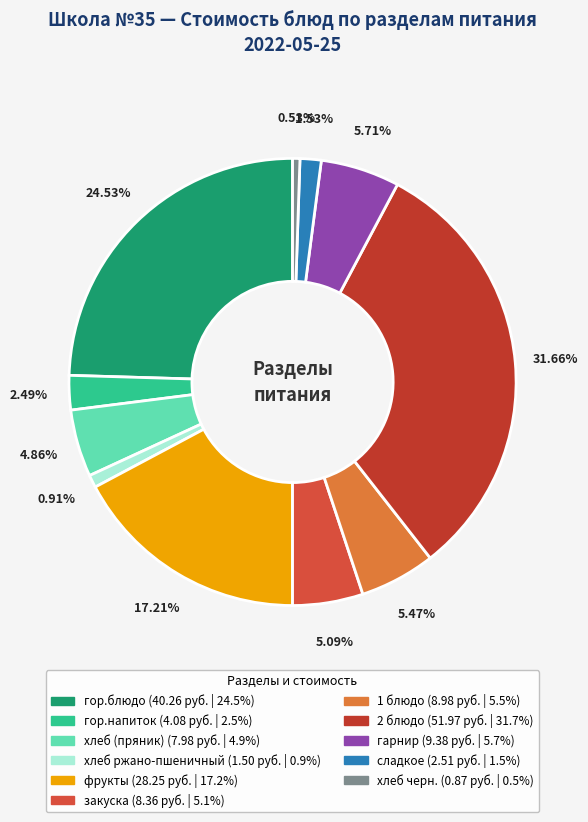

How many segments does this pie chart have?

11